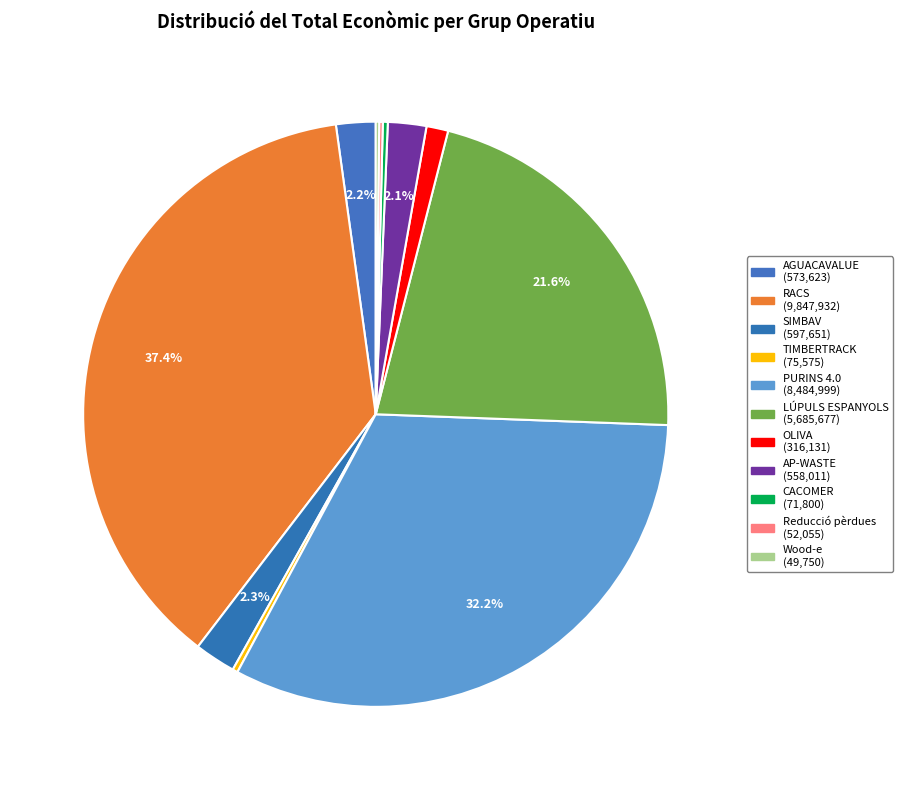

To the nearest percent, what is the combined percentage of Wood-e and SIMBAV?

2%